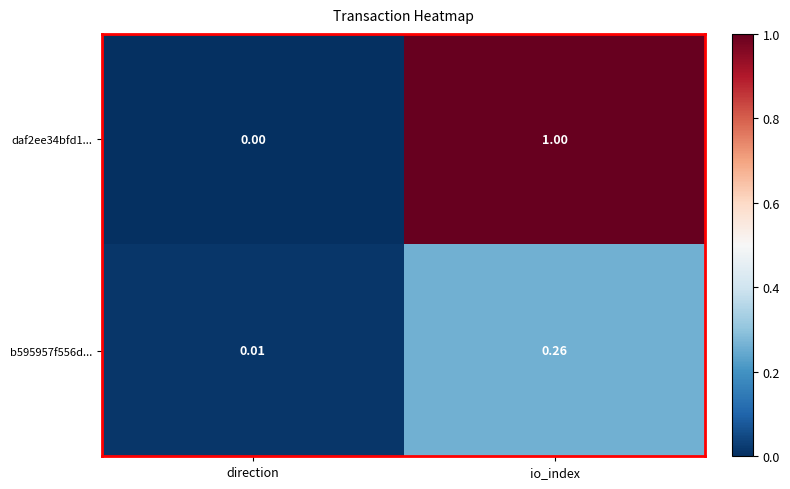

What is the spread (max minus min) of values at io_index?

0.7